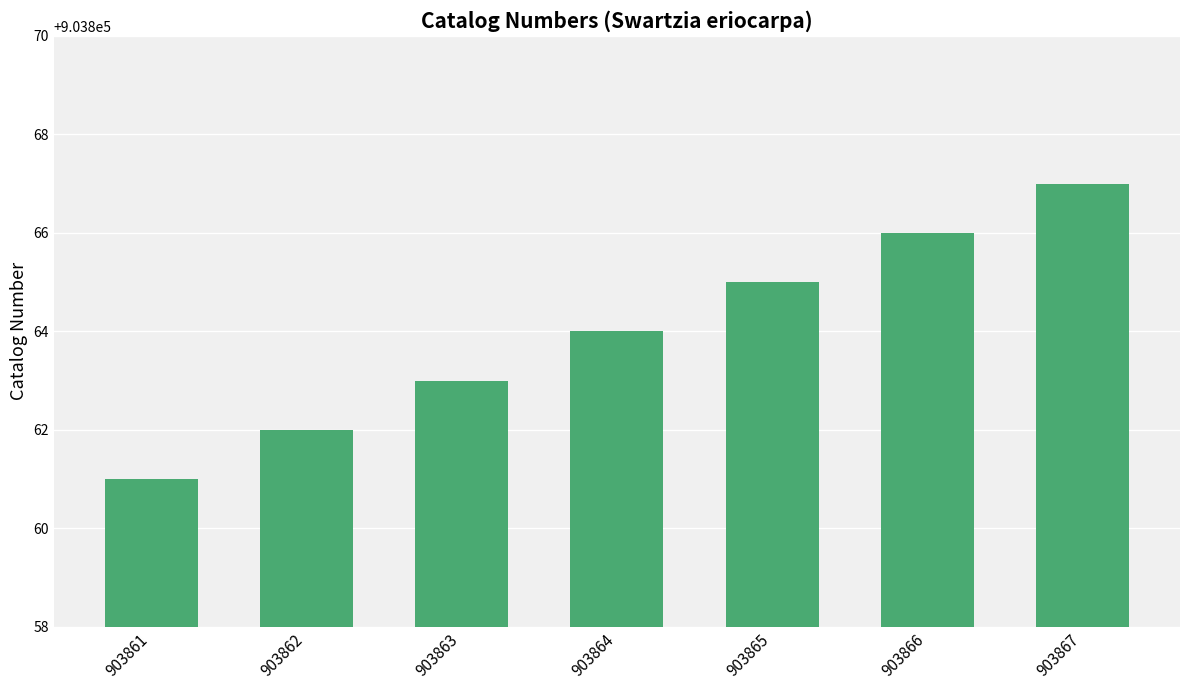

Which label corresponds to the smallest value in the chart?

903861